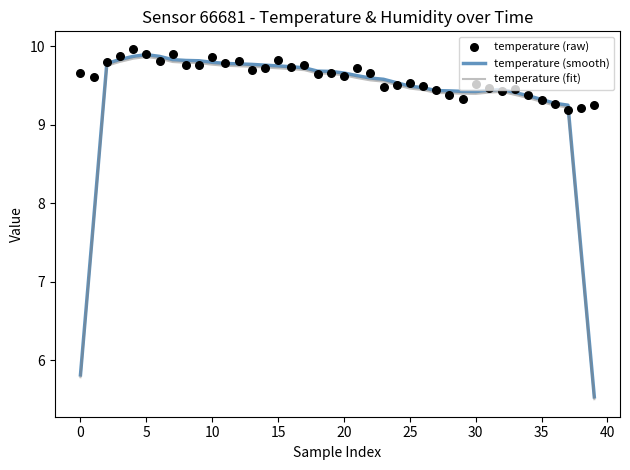

Which series reaches the maximum Y coordinate?

temperature (raw)